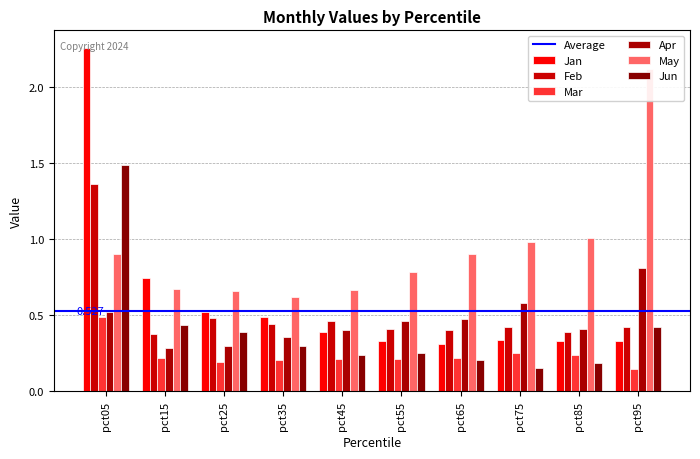

The value of Jun at pct45 is 0.1. True or false?

False